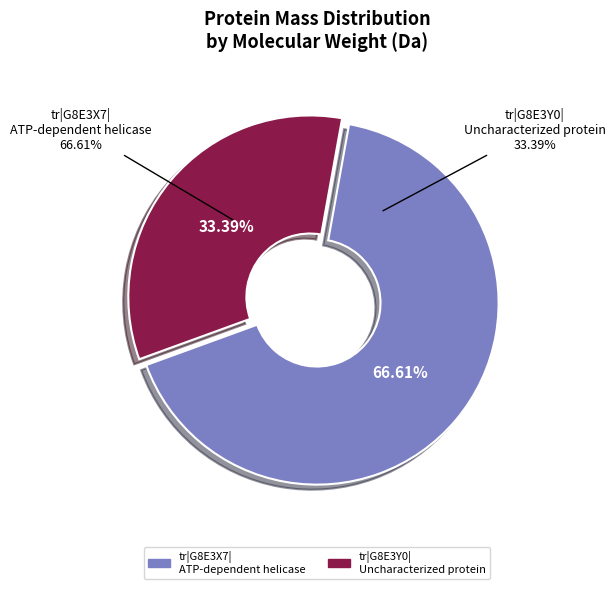

Is tr|G8E3X7|G8E3X7_9CIRC the majority of the pie?

Yes